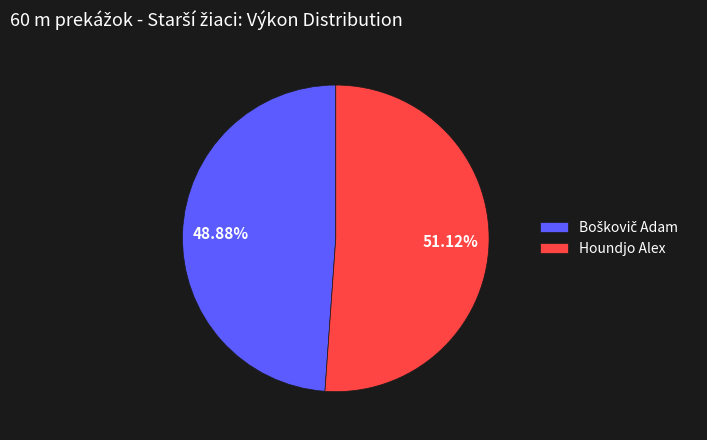

Is there any slice that represents more than half of the pie?

Yes